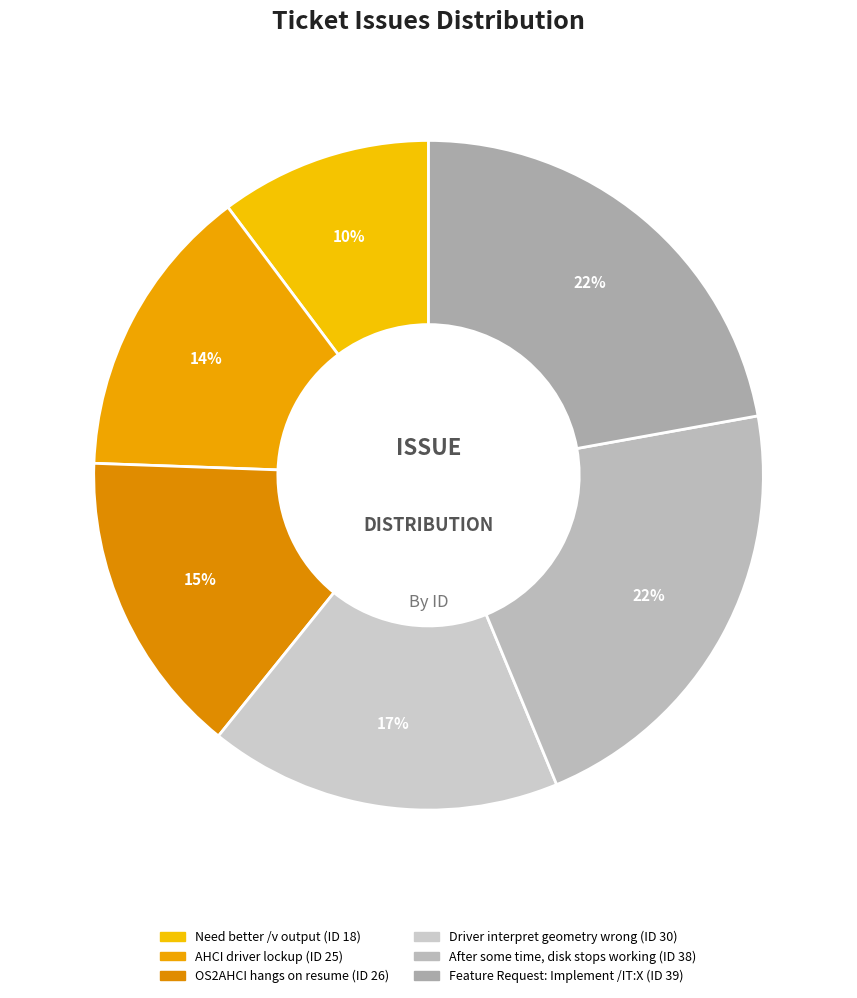

How many slices are in this pie chart?

6